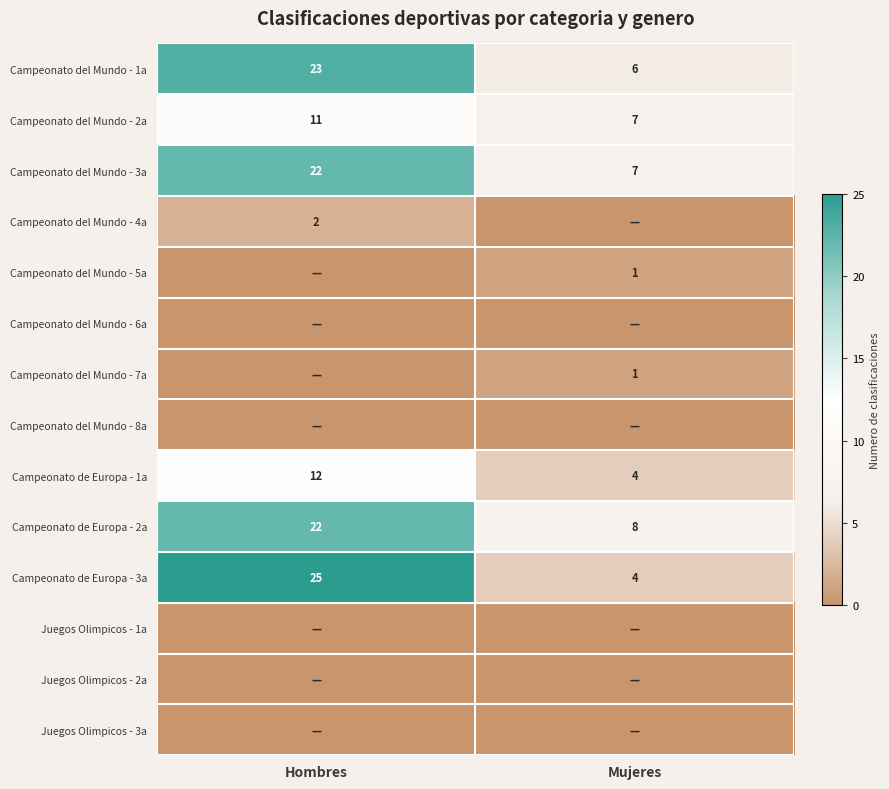

What is the difference between the maximum and minimum values in the Campeonato de Europa - 2a series?

14